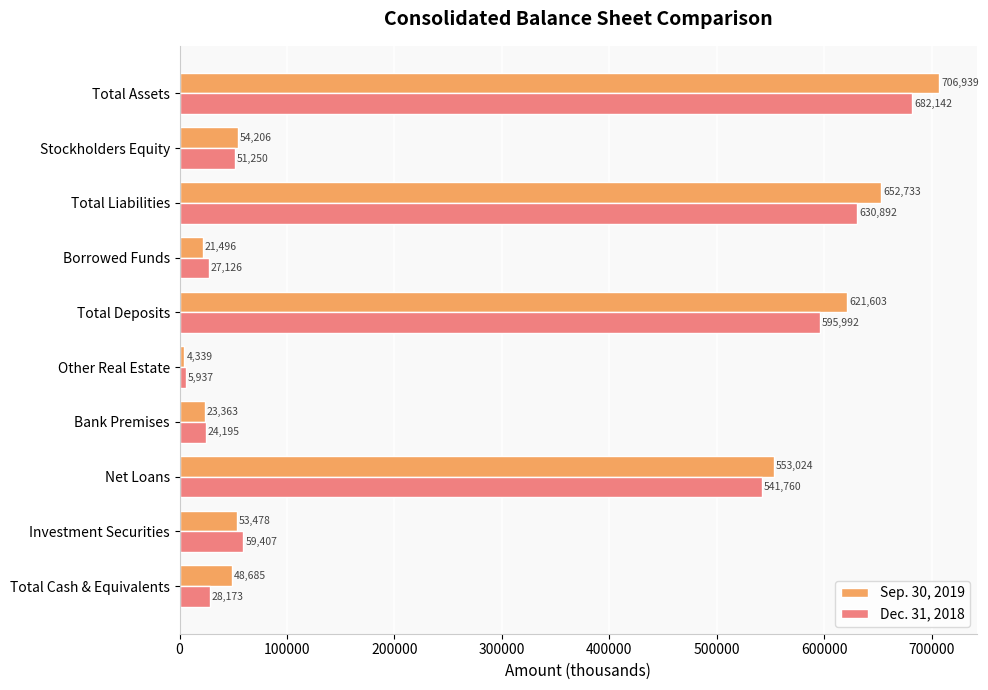

The value of Dec. 31, 2018 at Investment Securities is 13425. True or false?

False